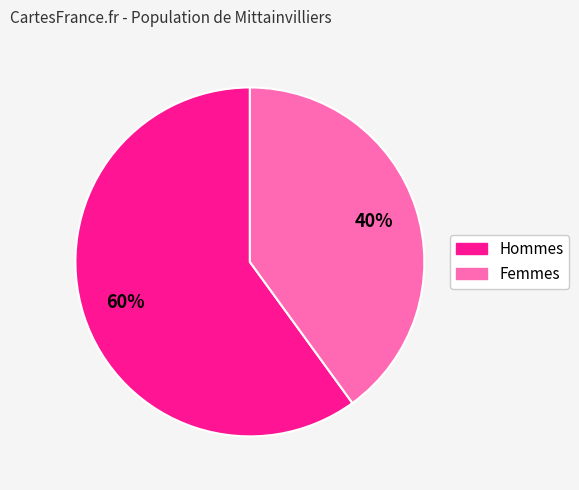

Does any single category account for the majority?

Yes